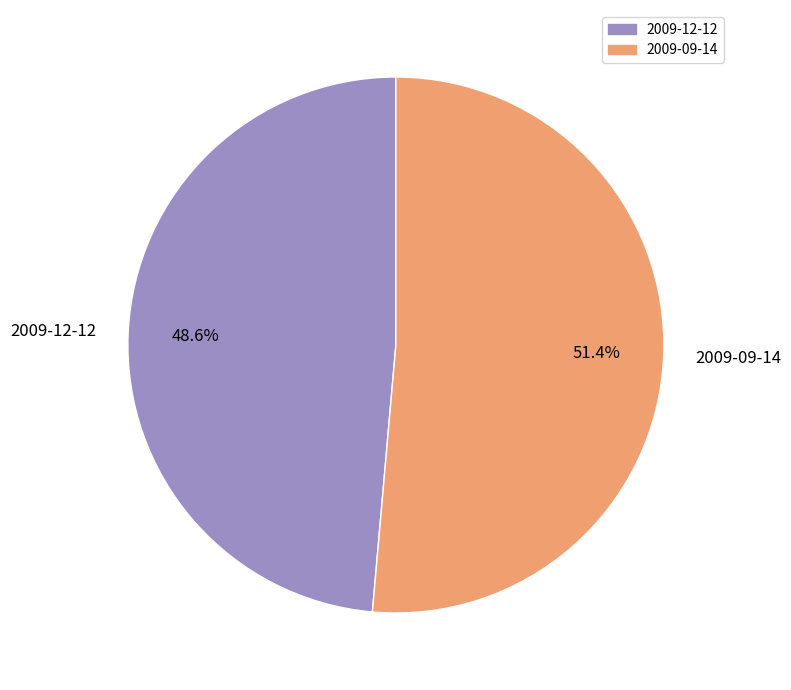

To the nearest percent, what portion does 2009-09-14 represent?

51%